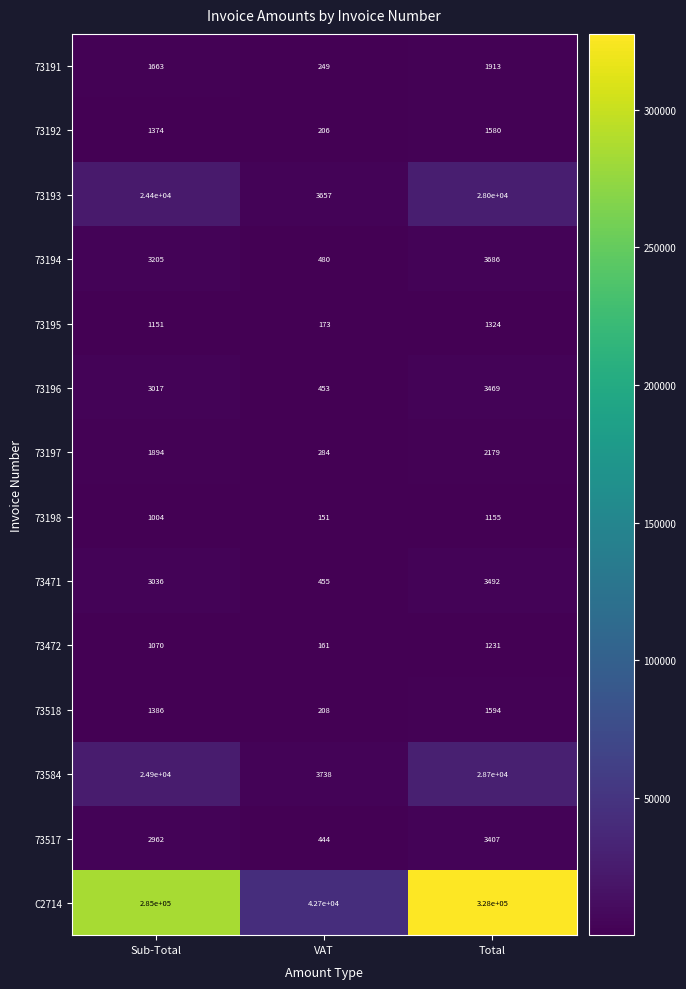

What is the sum of all 73518 values?

3188